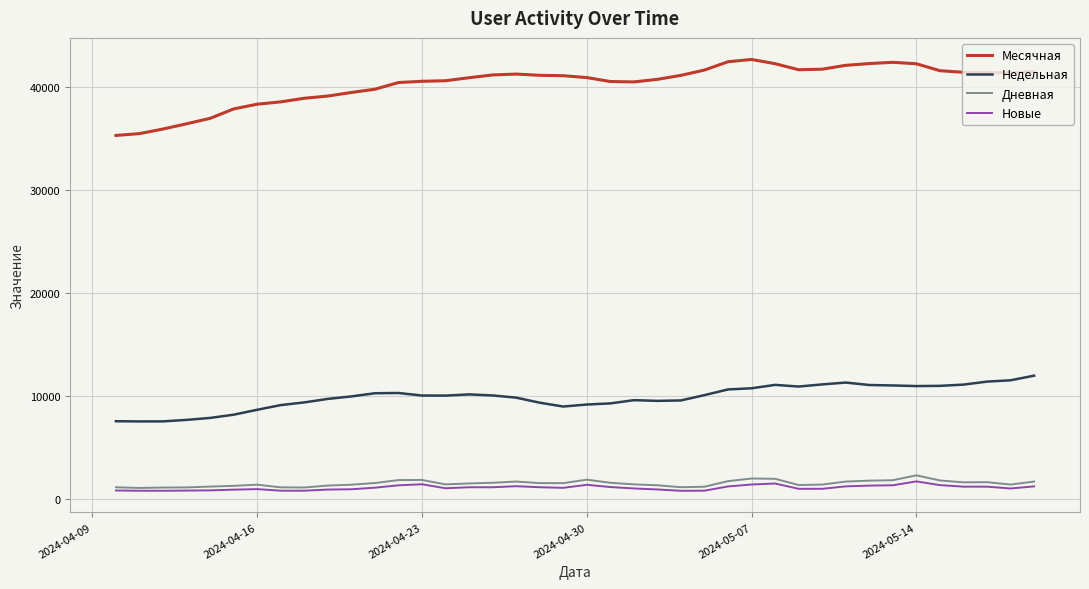

Which series has the largest total across all categories?

Месячная